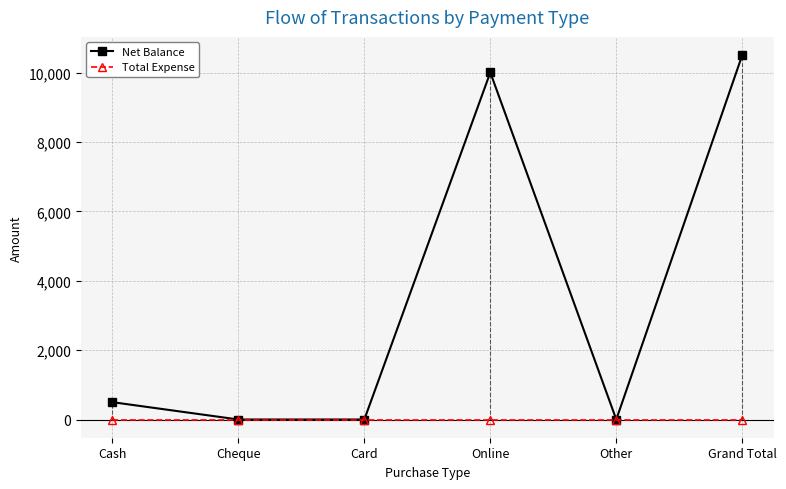

How many interior local peaks does the Net Balance series have?

1